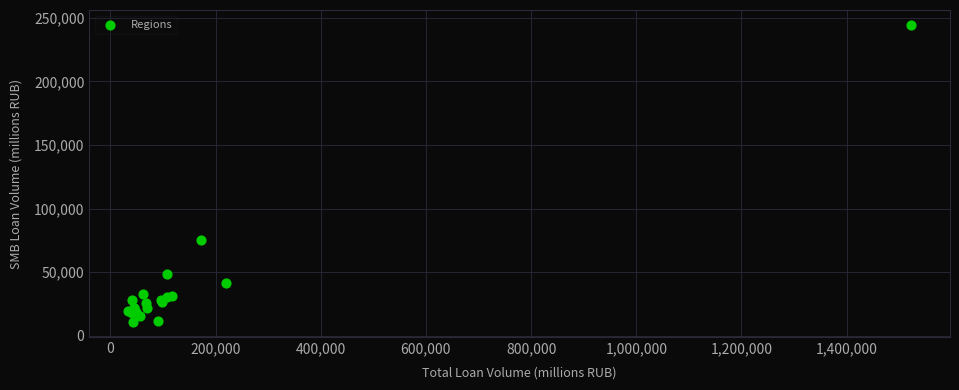

What Y value in the scatter plot is closest to 127606?

75028